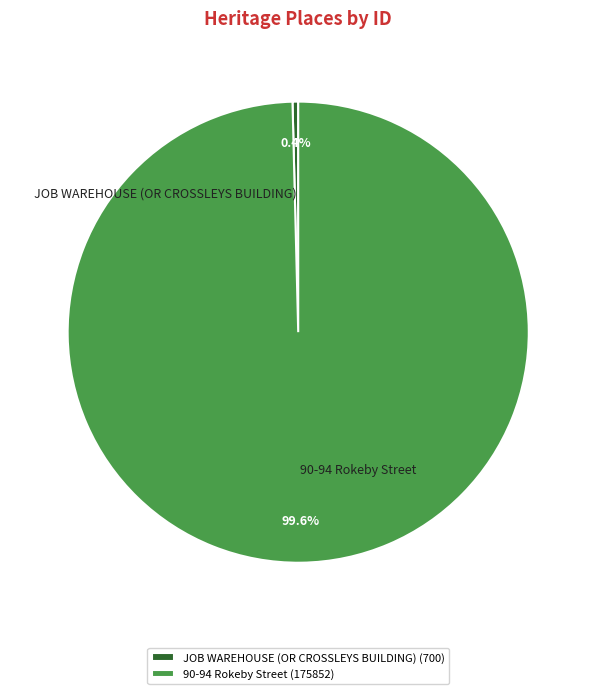

Is there a majority slice in this chart?

Yes